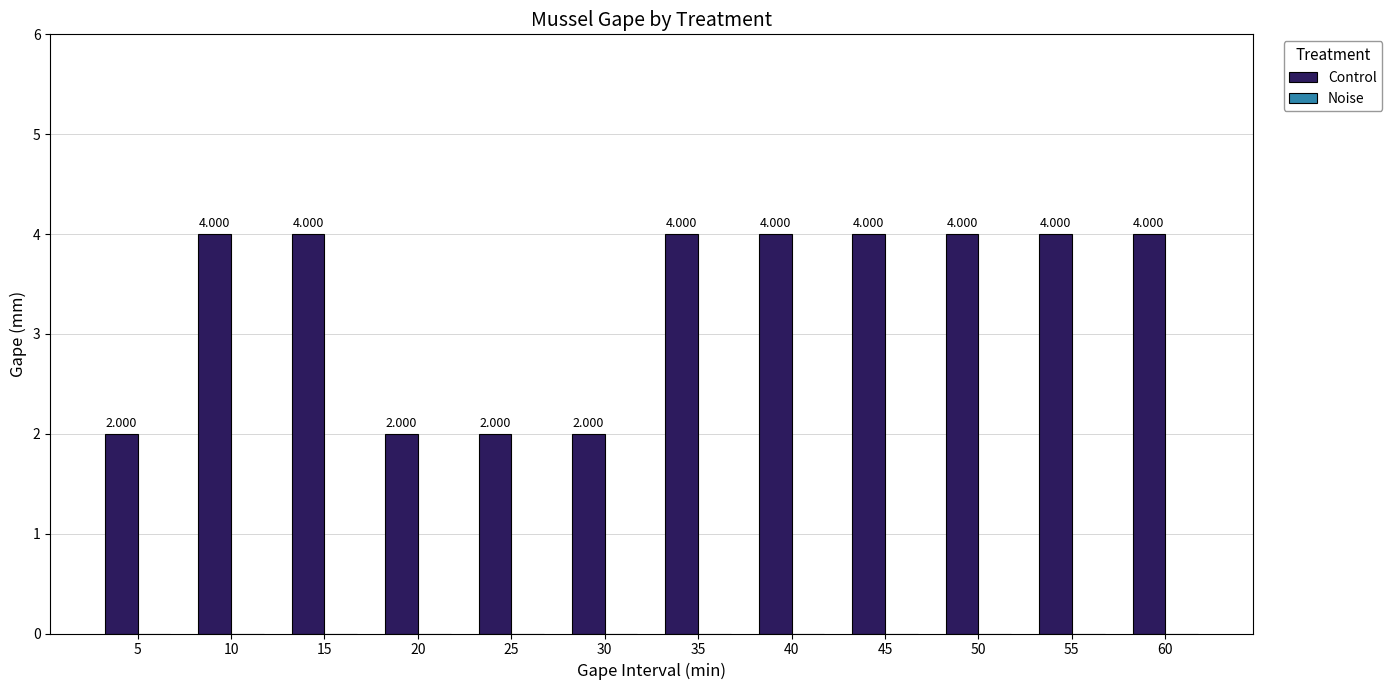

How many bars are there in total?

12